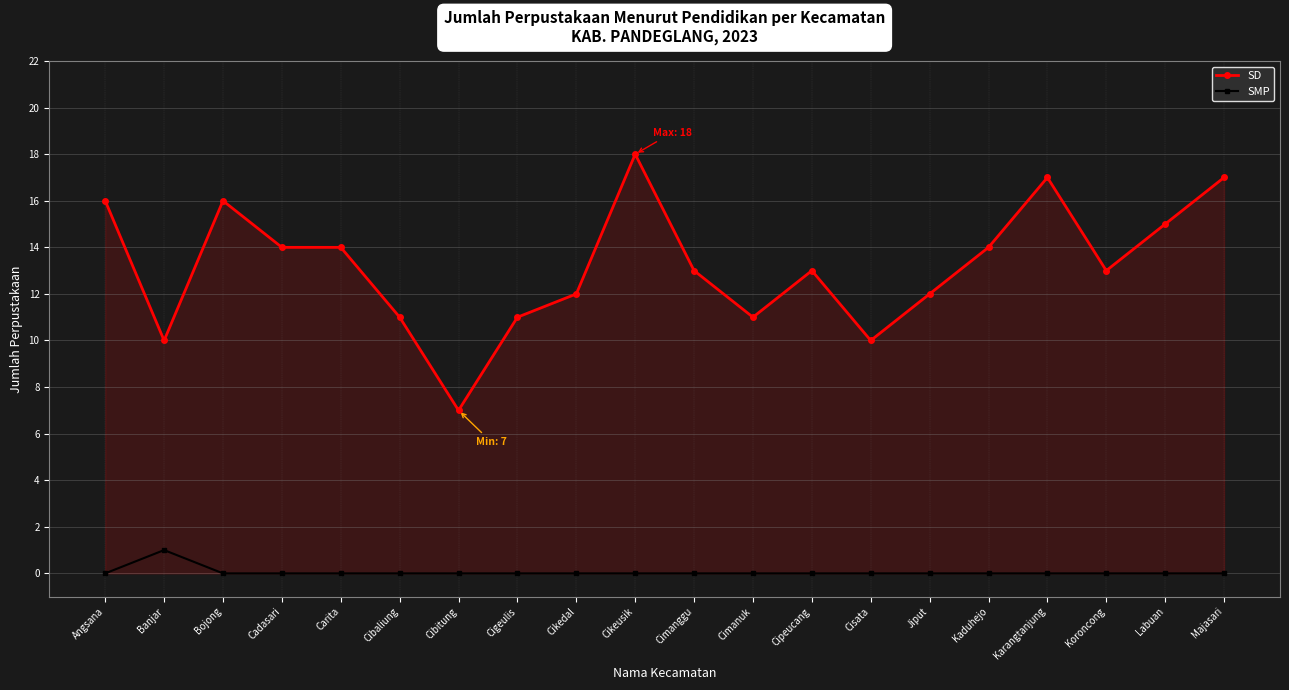

The value of SD at Cibaliung is 11. True or false?

True